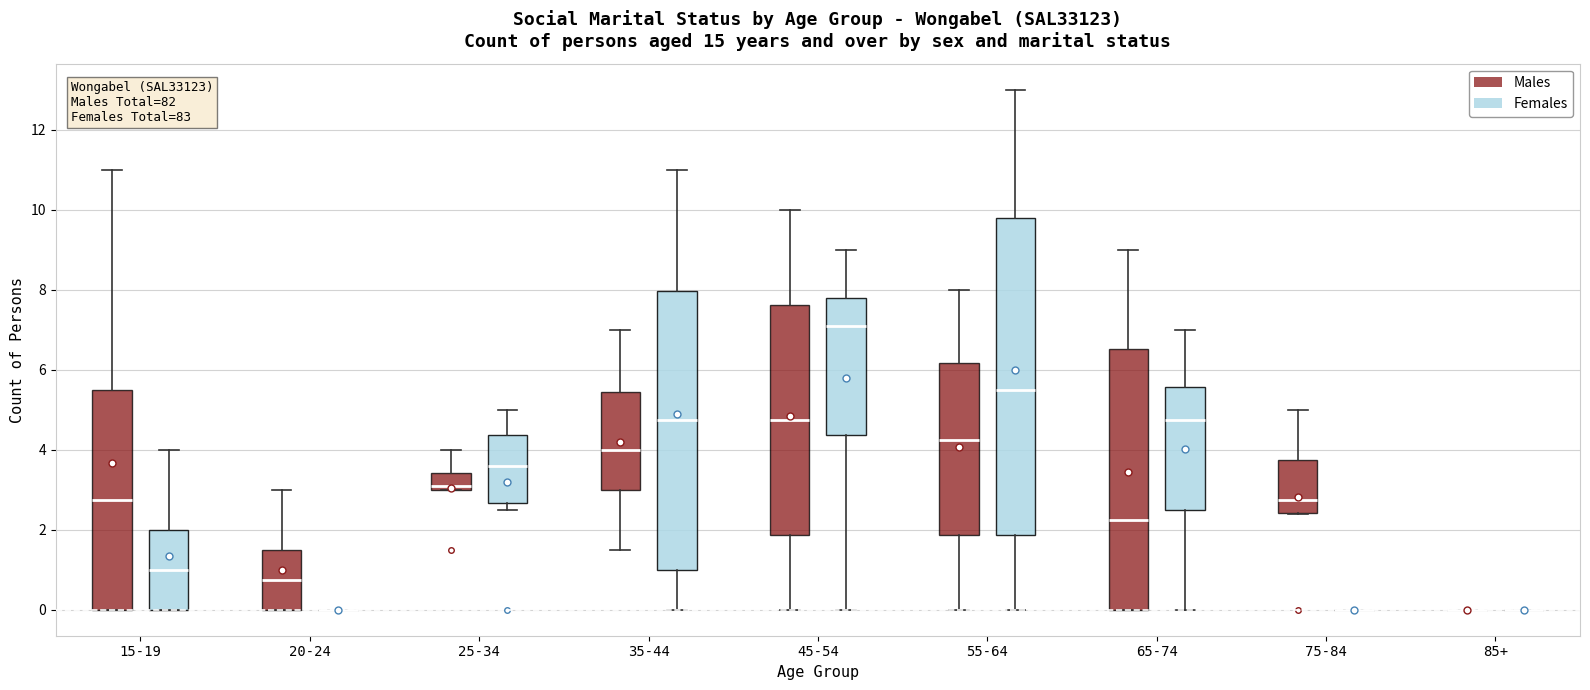

Reading left to right, transcribe this box plot: for each box, give where its median line is, the range the box spans, and where its two whiskers end, as read against the y-axis. The values are not printed on the chart, so give them approximately, as read against the axis.

15-19 (Males): median 2.8, box 0.0 to 5.6, whiskers 0.0 to 11.0
15-19 (Females): median 1.0, box 0.0 to 2.0, whiskers 0.0 to 4.0
20-24 (Males): median 0.8, box 0.0 to 1.6, whiskers 0.0 to 3.0
20-24 (Females): box collapsed to a line at 0.0, whiskers 0.0 to 0.0
25-34 (Males): median 3.2, box 3.0 to 3.4, whiskers 3.0 to 4.0
25-34 (Females): median 3.6, box 2.6 to 4.4, whiskers 2.6 (just below the box's lower edge) to 5.0
35-44 (Males): median 4.0, box 3.0 to 5.4, whiskers 1.6 to 7.0
35-44 (Females): median 4.8, box 1.0 to 8.0, whiskers 0.0 to 11.0
45-54 (Males): median 4.8, box 1.8 to 7.6, whiskers 0.0 to 10.0
45-54 (Females): median 7.2, box 4.4 to 7.8, whiskers 0.0 to 9.0
55-64 (Males): median 4.2, box 1.8 to 6.2, whiskers 0.0 to 8.0
55-64 (Females): median 5.6, box 1.8 to 9.8, whiskers 0.0 to 13.0
65-74 (Males): median 2.2, box 0.0 to 6.6, whiskers 0.0 to 9.0
65-74 (Females): median 4.8, box 2.6 to 5.6, whiskers 0.0 to 7.0
75-84 (Males): median 2.8, box 2.4 to 3.8, whiskers 2.4 to 5.0
75-84 (Females): box collapsed to a line at 0.0, whiskers 0.0 to 0.0
85+ (Males): box collapsed to a line at 0.0, whiskers 0.0 to 0.0
85+ (Females): box collapsed to a line at 0.0, whiskers 0.0 to 0.0